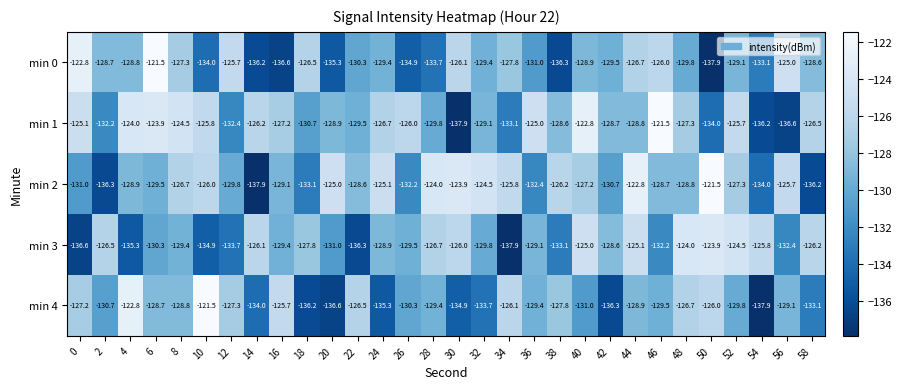

What is the sum of the min 4 values at 52 and 10?

-251.3